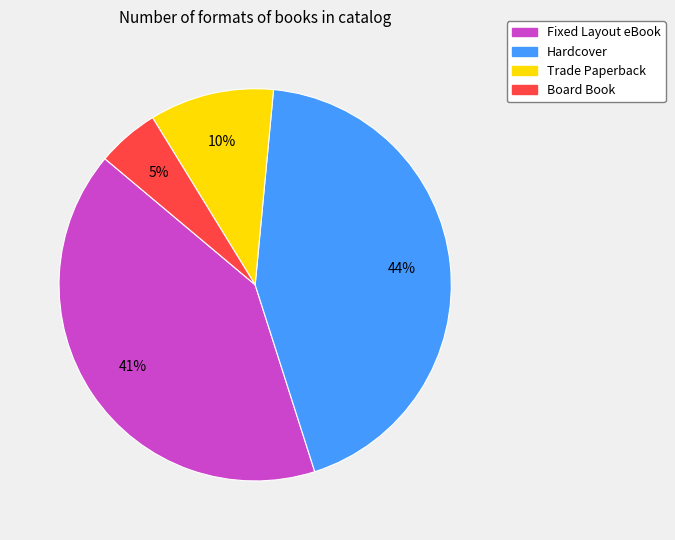

To the nearest percent, what portion does Fixed Layout eBook represent?

41%